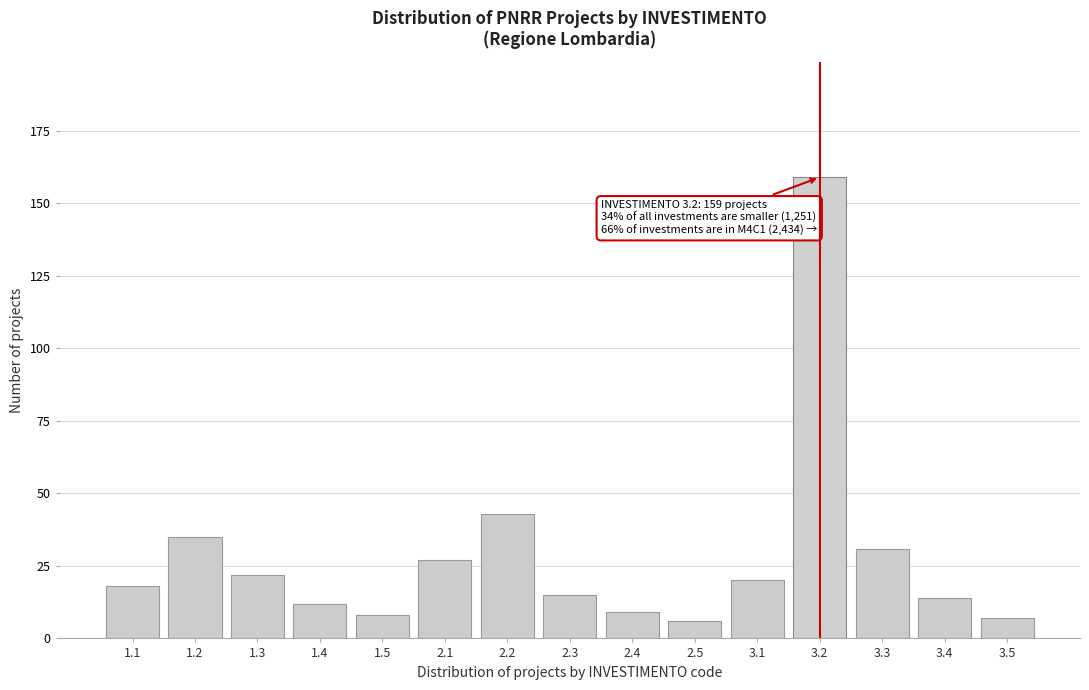

Reading left to right, list all the values displayed in this chart.

1.1=18	1.2=35	1.3=22	1.4=12	1.5=8	2.1=27	2.2=43	2.3=15	2.4=9	2.5=6	3.1=20	3.2=159	3.3=31	3.4=14	3.5=7